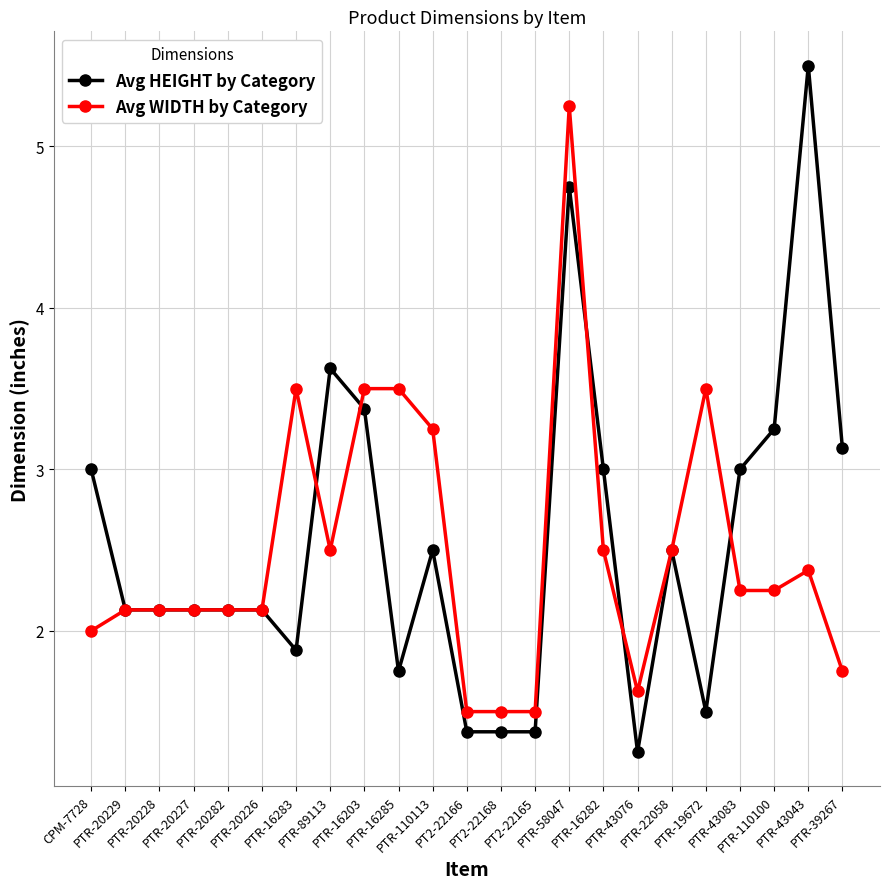

Rank the series at PTR-16283 from highest to lowest value.

Avg WIDTH by Category, Avg HEIGHT by Category